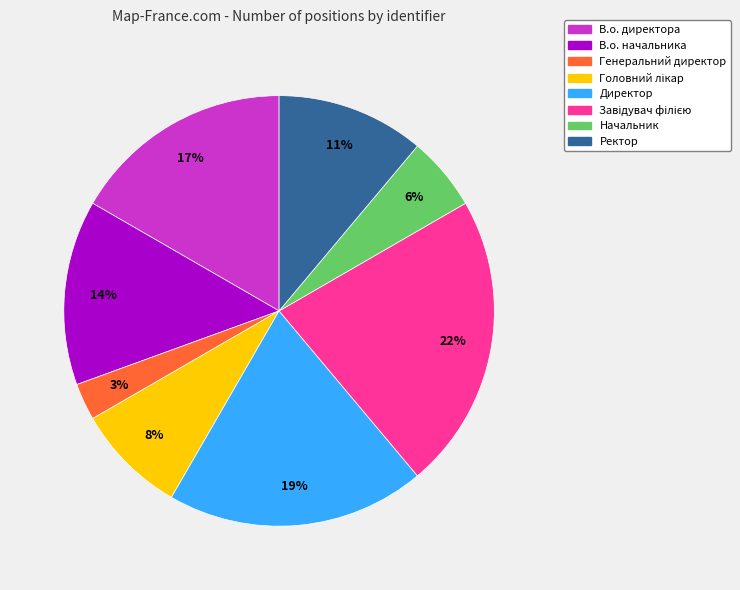

Which slice is the smallest?

Генеральний директор